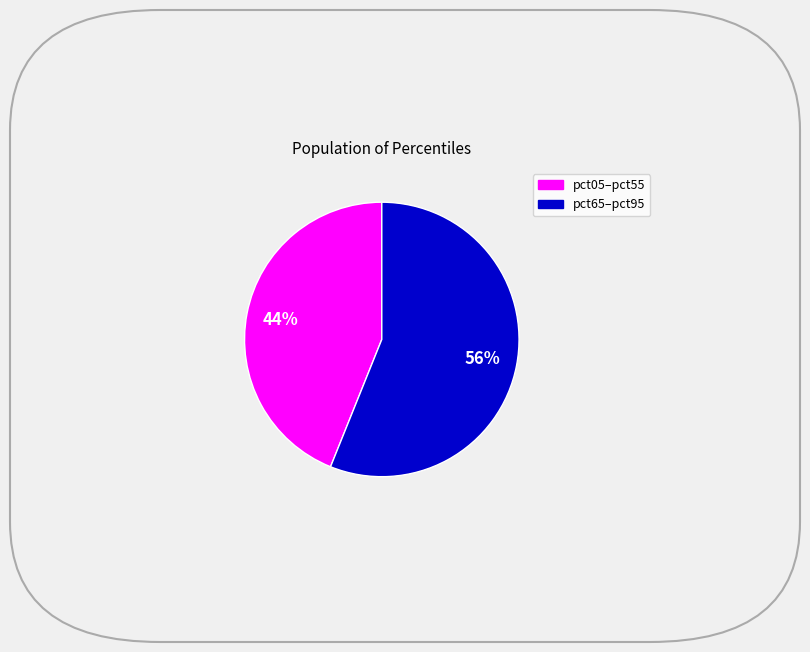

Is there a majority slice in this chart?

Yes